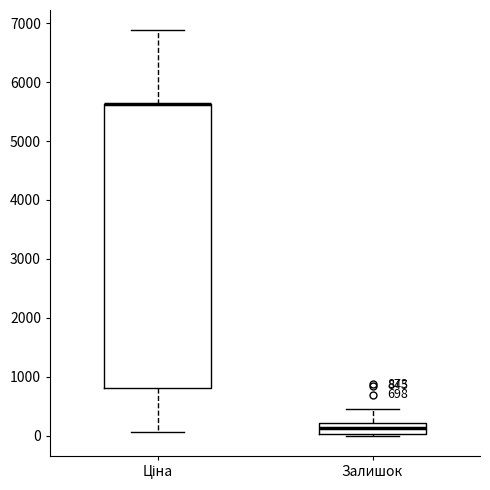

Comparing the boxes themselves (not the whiskers), which one is the tallest?

Ціна